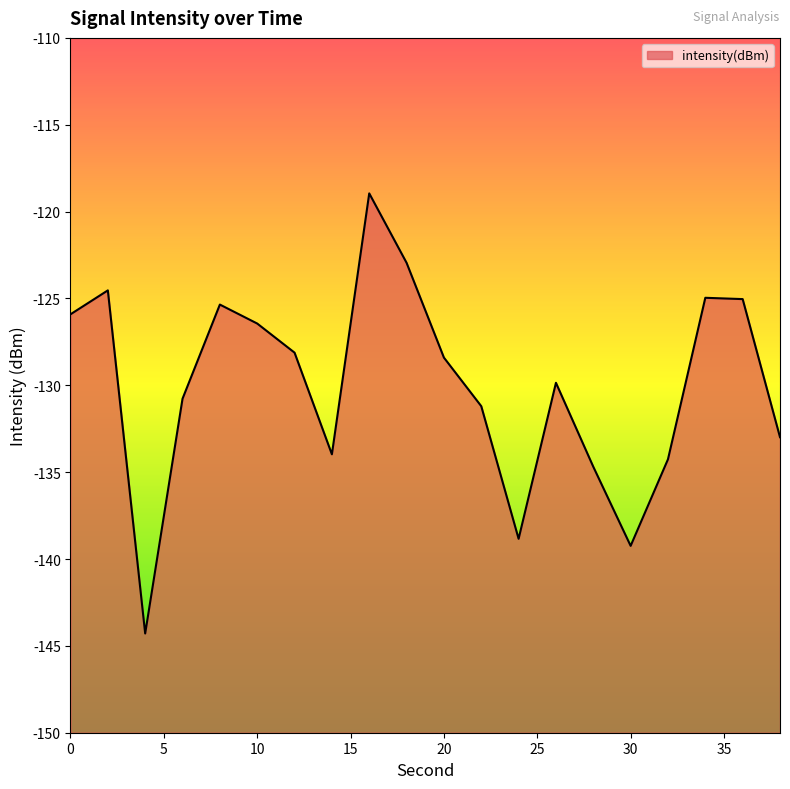

What is the smallest value displayed?

-144.3